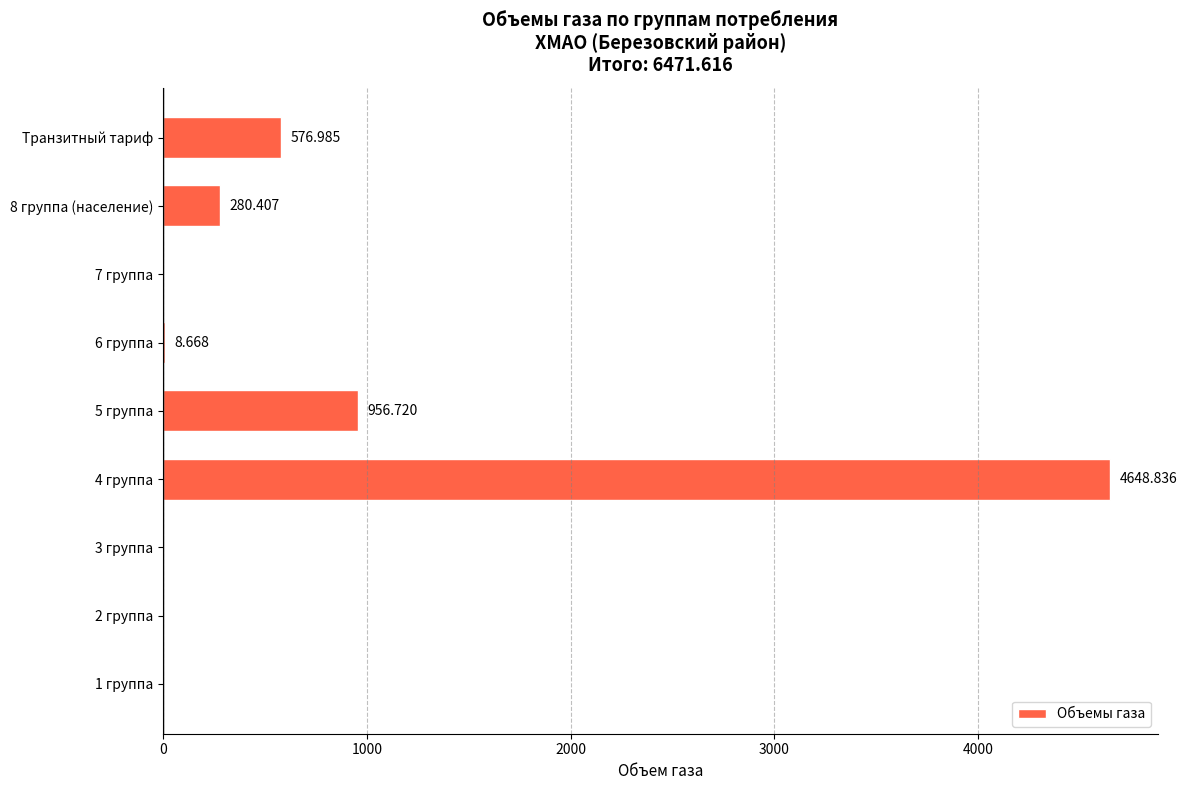

What is the average value?

719.1